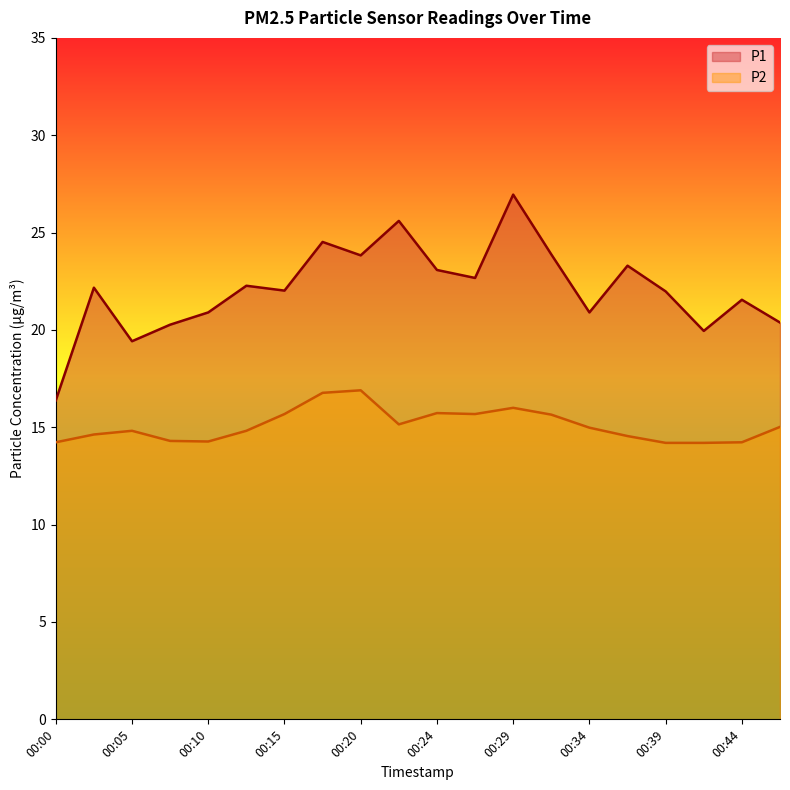

Read the P2 value at 00:03.

14.6